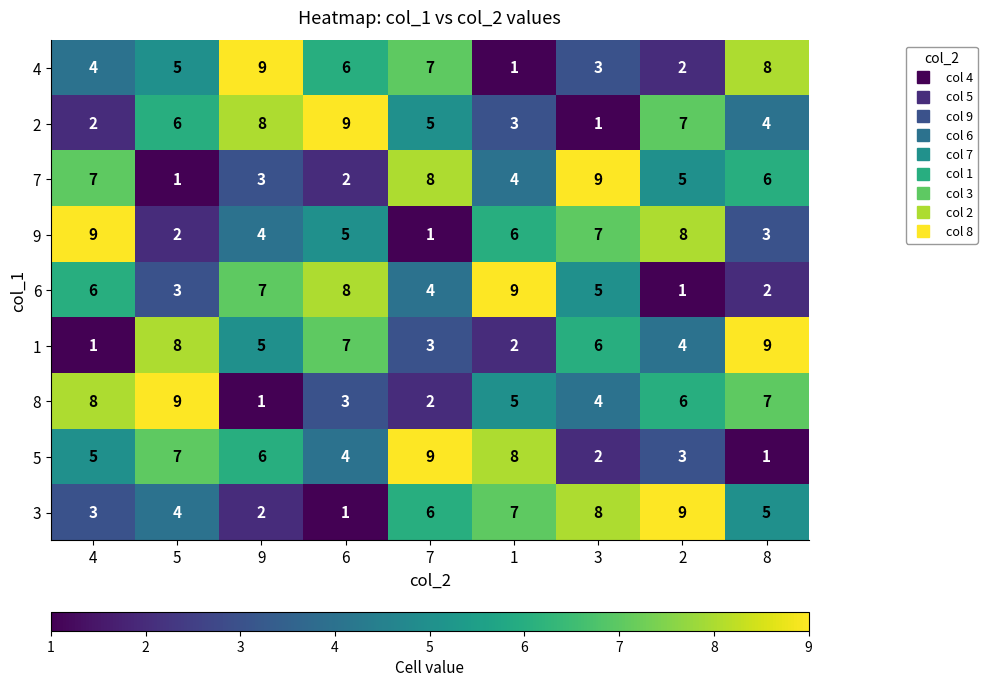

What is the spread (max minus min) of values at 5?

8